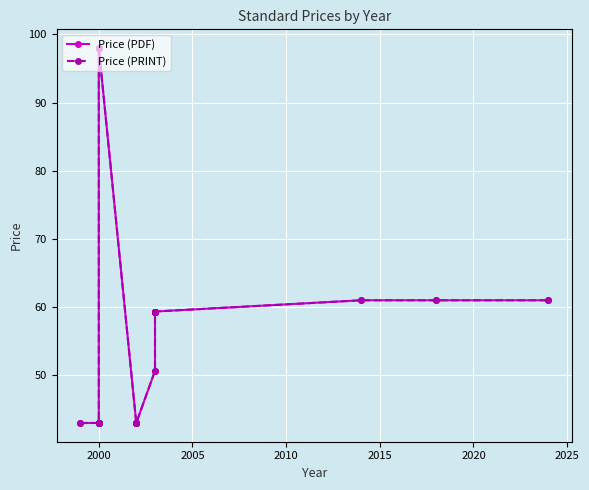

Is this an area chart (filled region under the line)?

No